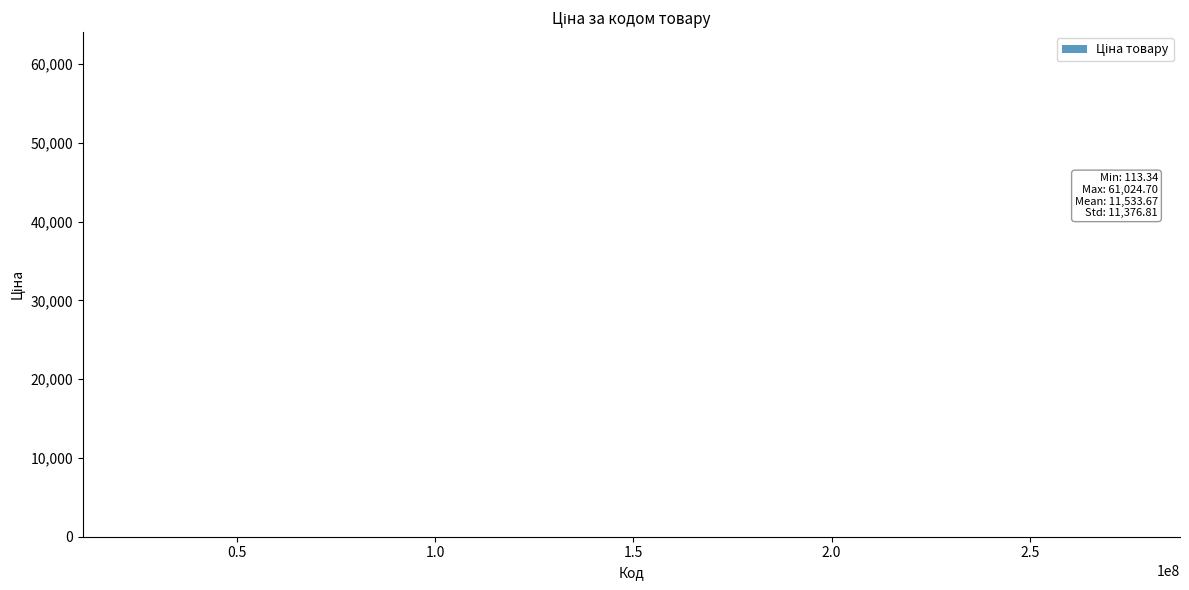

How many data points does each series have?

40